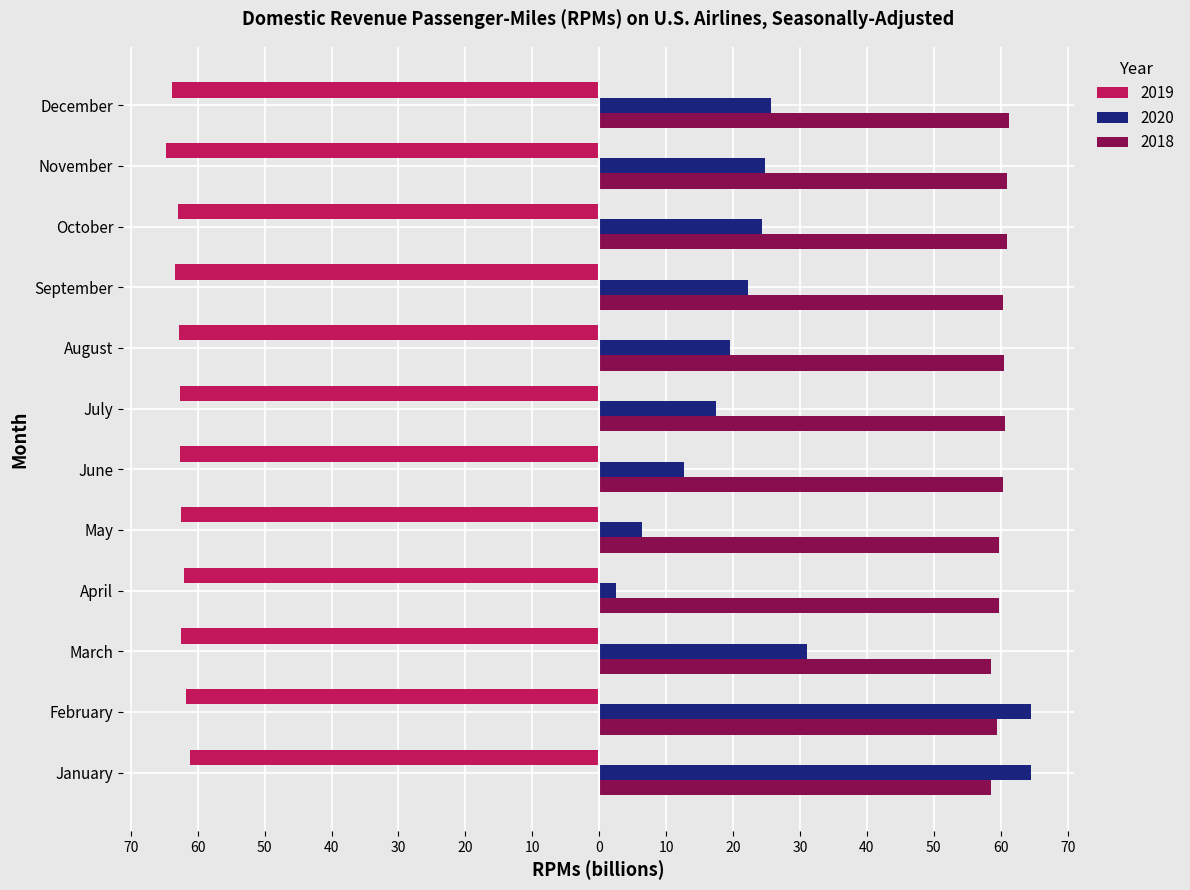

What are all the series names shown in the legend?

2019, 2020, 2018